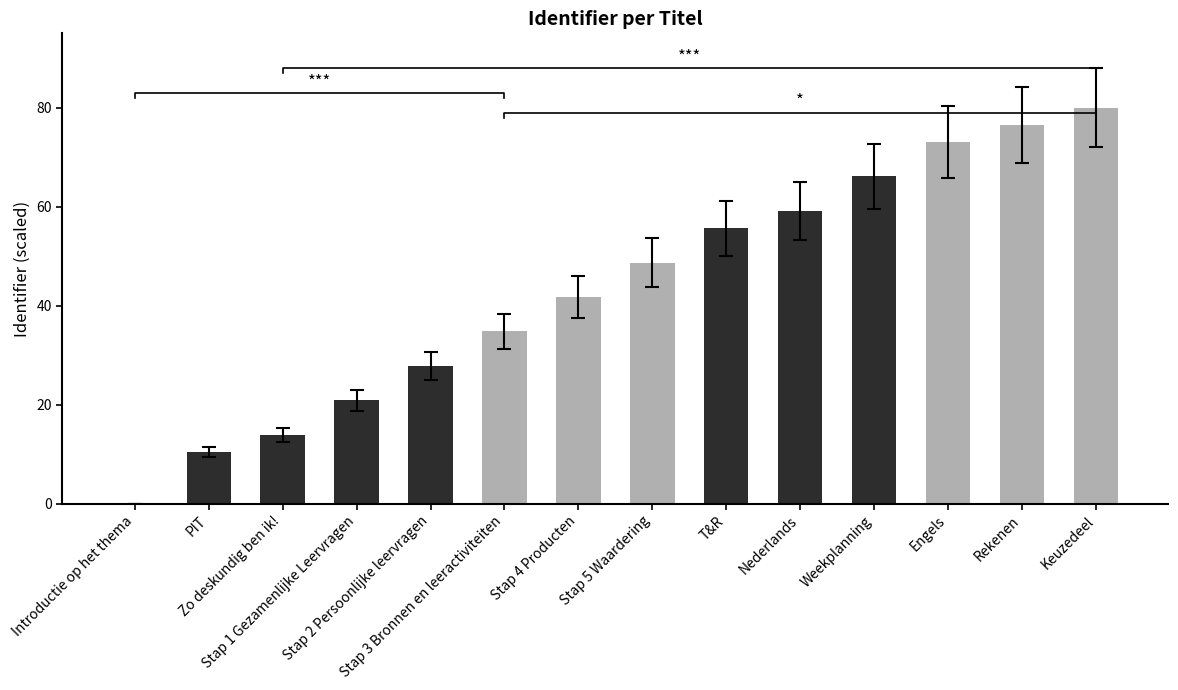

What is the sum of the values at Stap 3 Bronnen en leeractiviteiten and Engels?

107.8